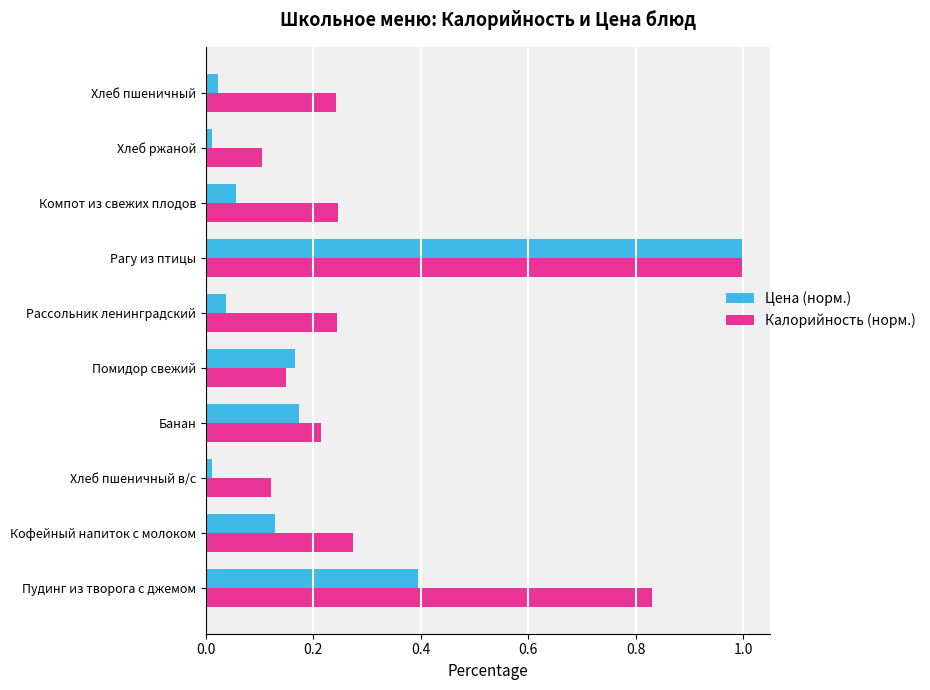

Rank the series by their average value, from highest to lowest.

Калорийность (норм.), Цена (норм.)